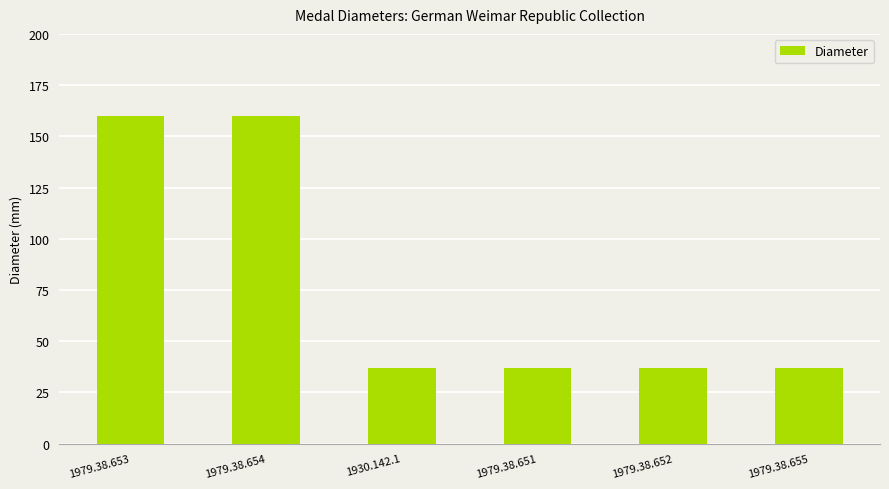

What is the smallest value displayed?

37